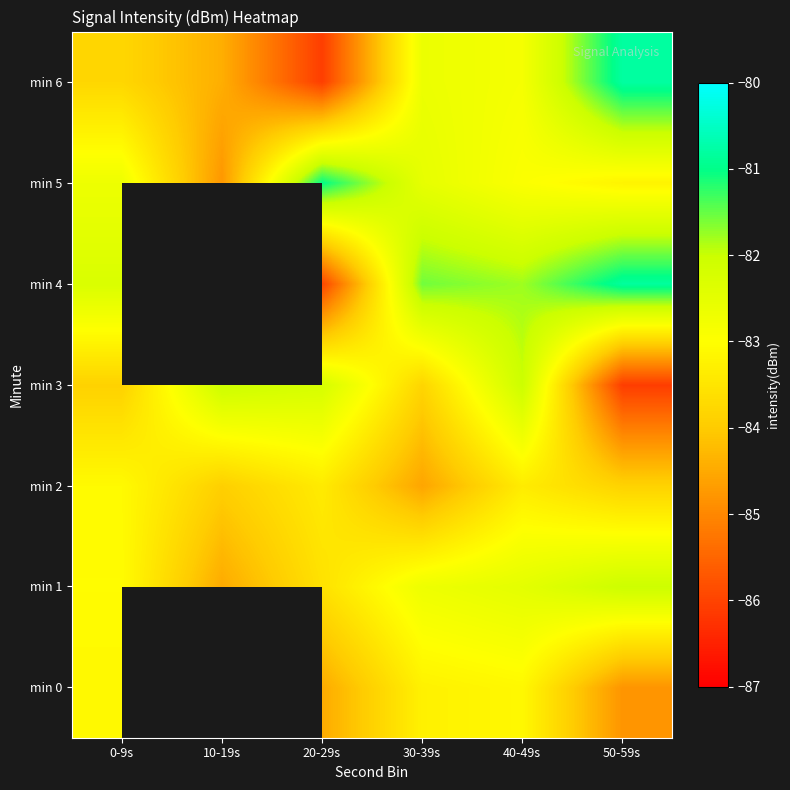

What is the average value of the min 1 series?

-83.1